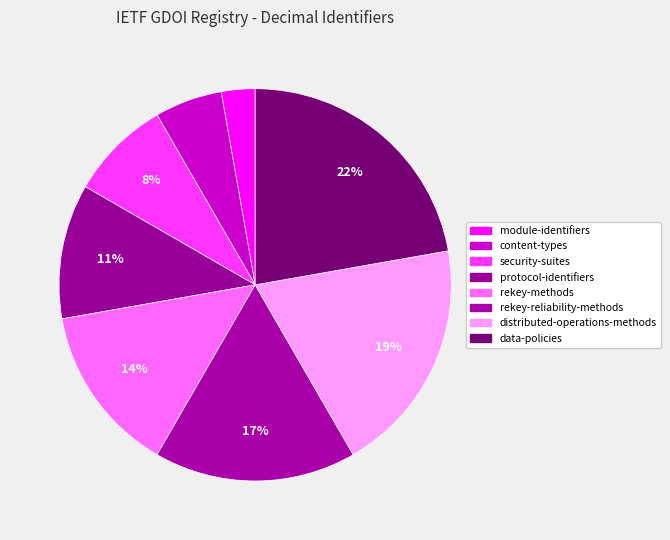

How many segments does this pie chart have?

8